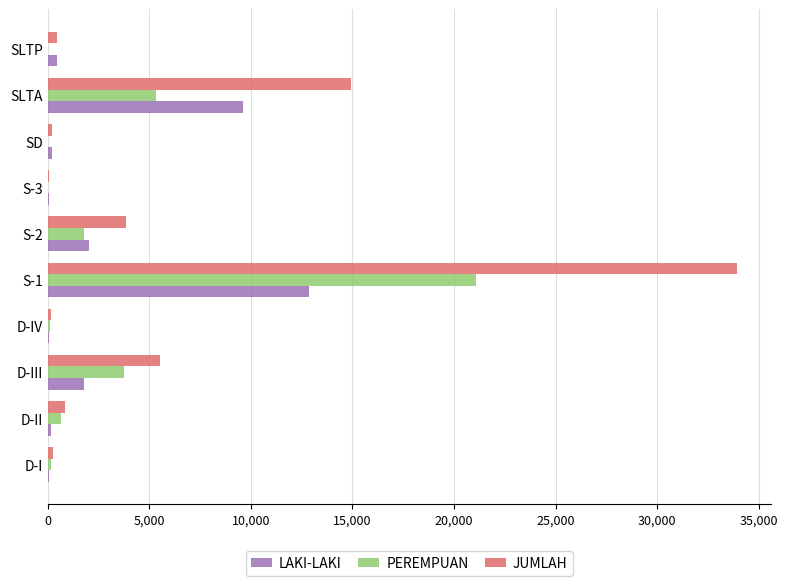

What is the maximum value for JUMLAH?

33904